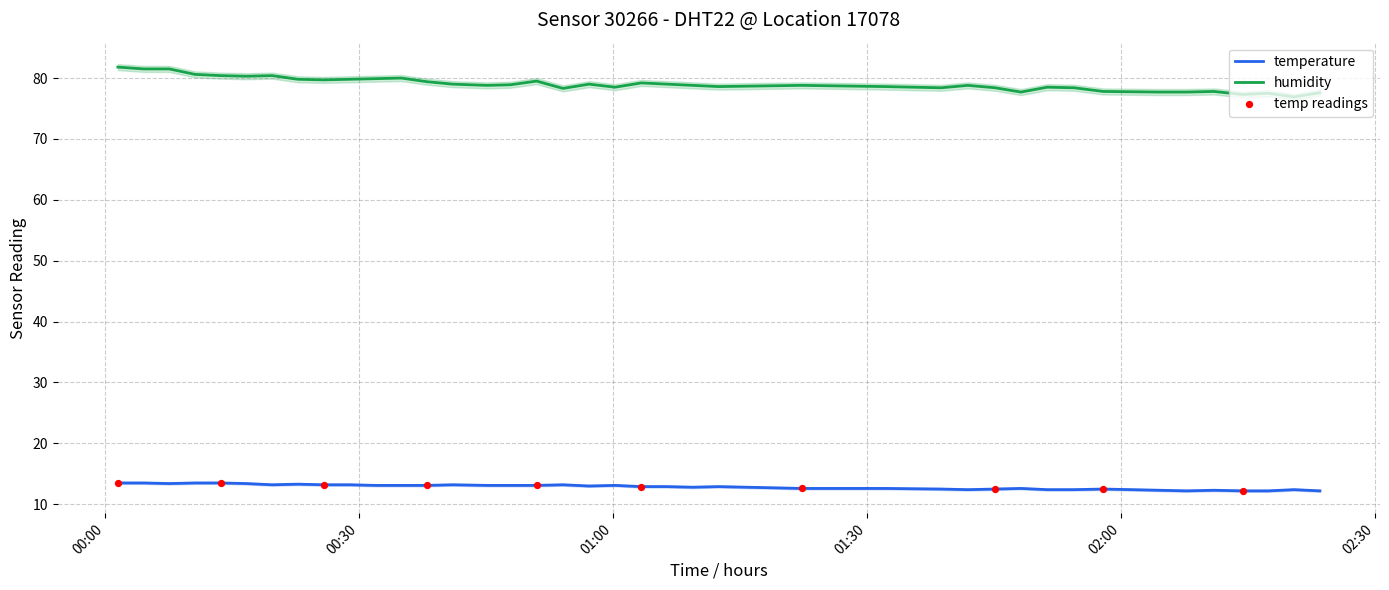

At which category is the sum across all series the highest?

2022-10-12T00:01:32